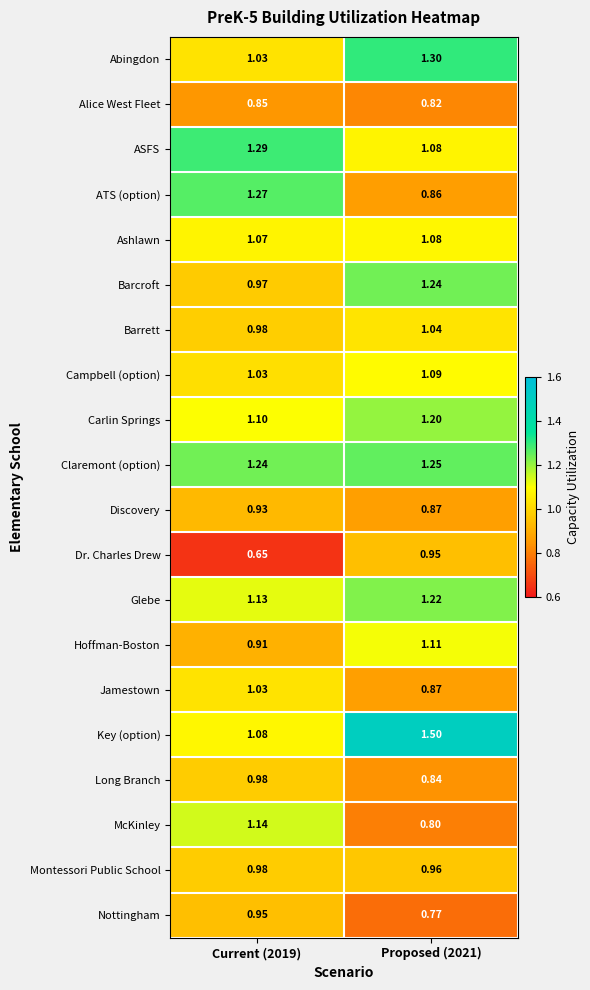

Which series has the largest total across all categories?

Key (option)